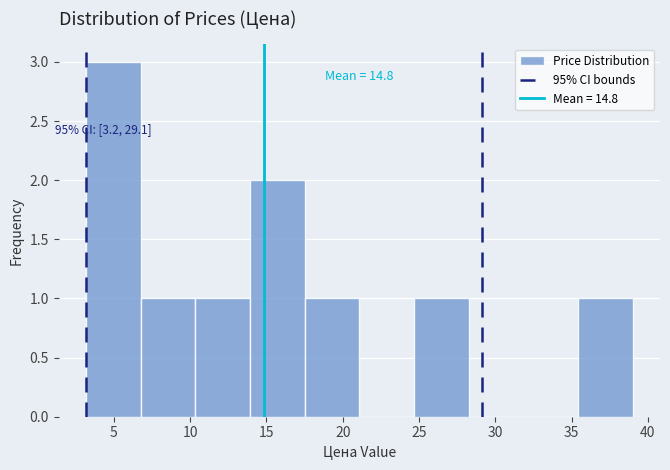

Which range on the x-axis has the tallest bar?

3.0 to 7.0